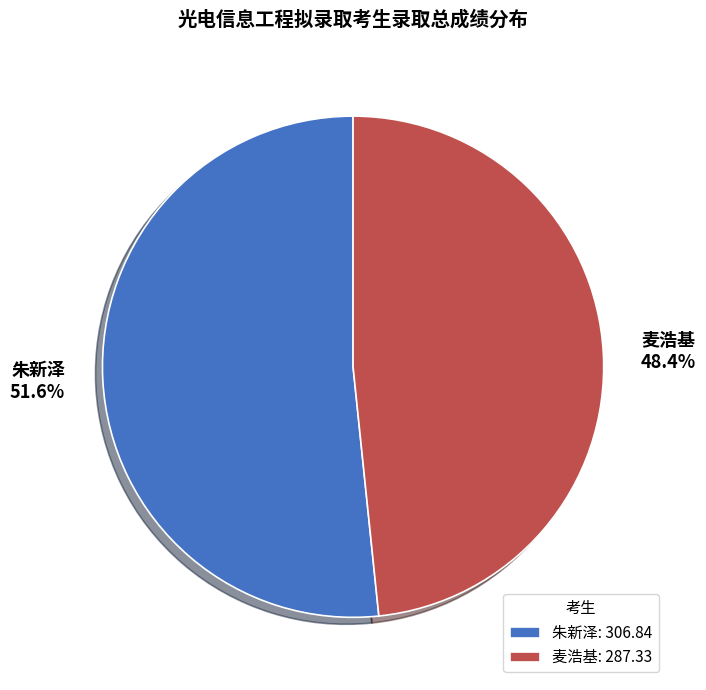

Count the number of slices in the pie.

2